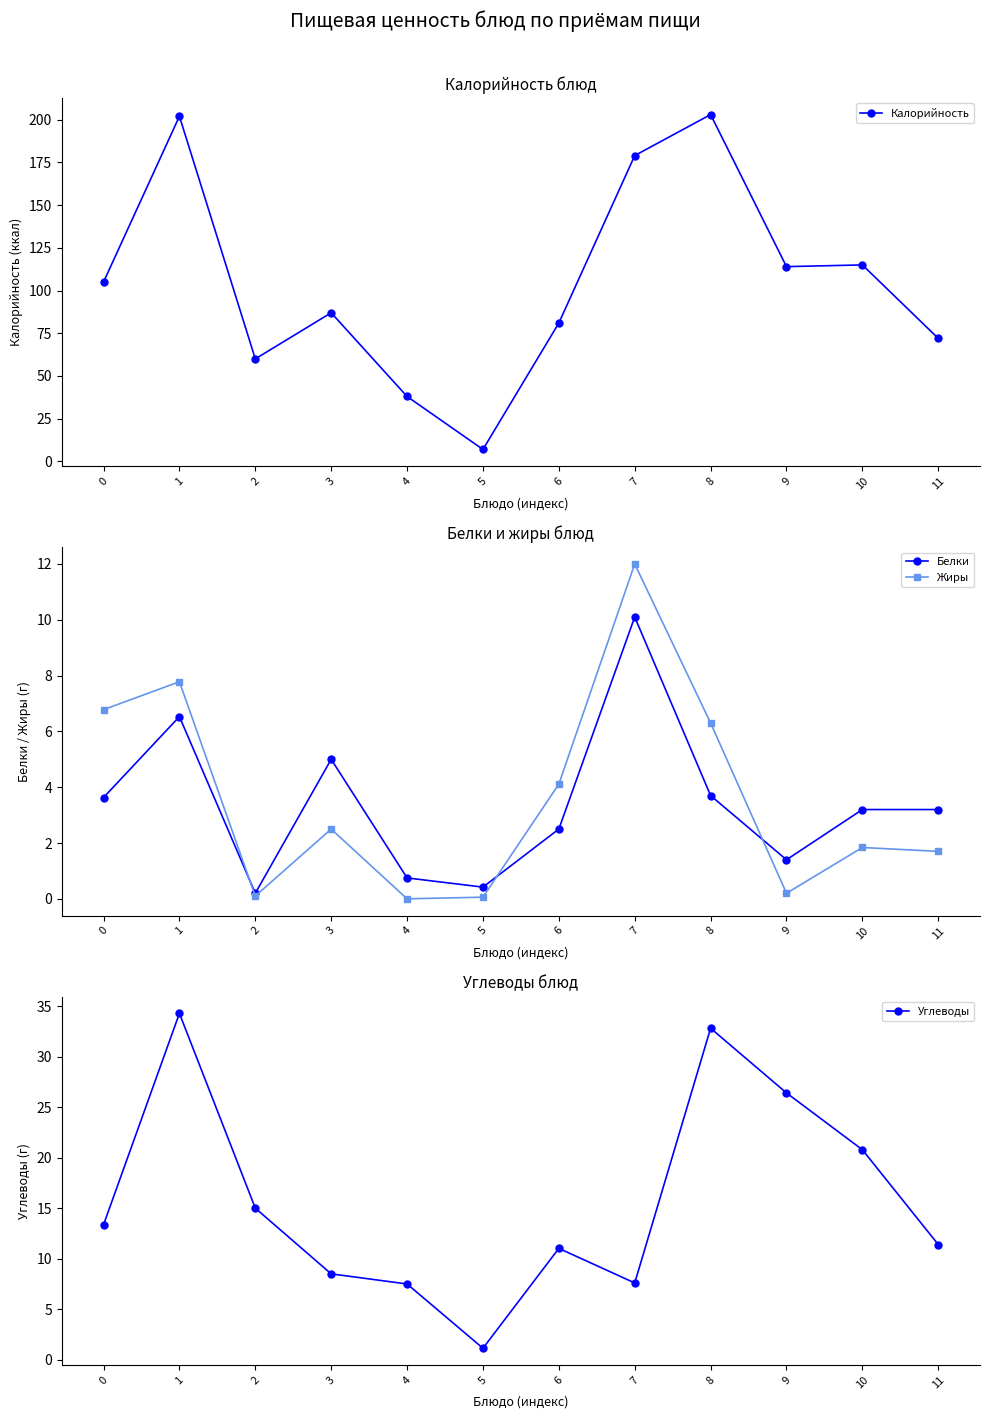

How many data points does each series have?

12